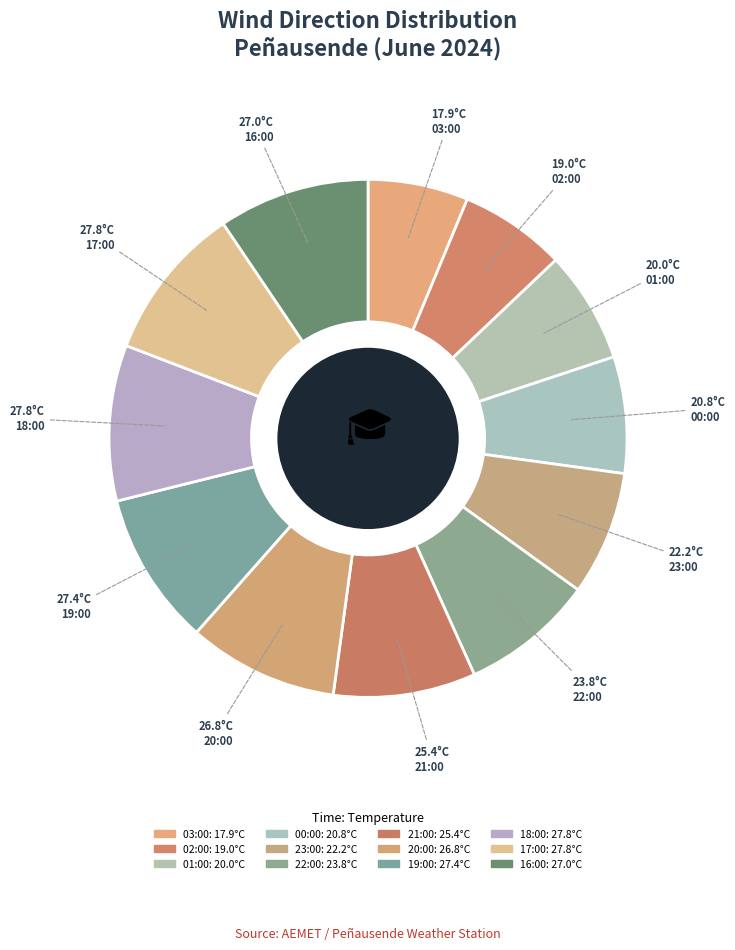

Does 19:00 account for over 50% of the chart?

No